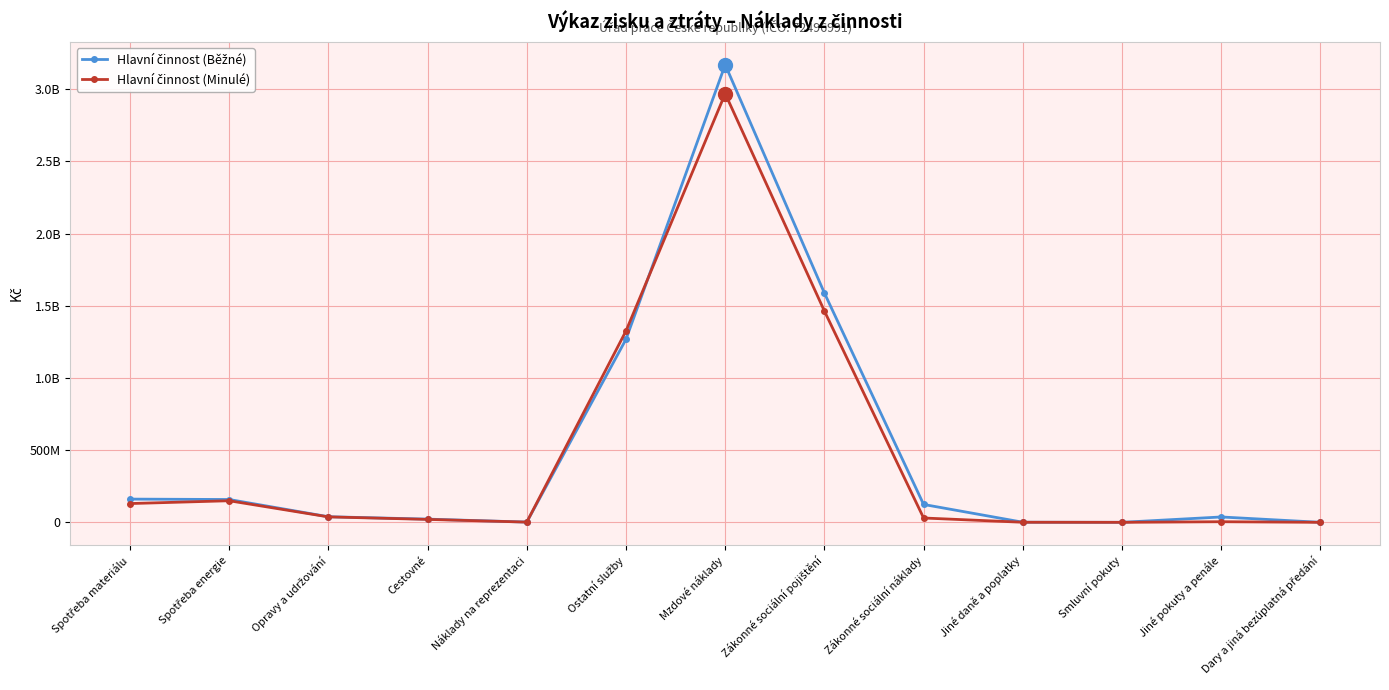

Where is Hlavní činnost (Minulé) nearest to the value 1484763092?

Zákonné sociální pojištění